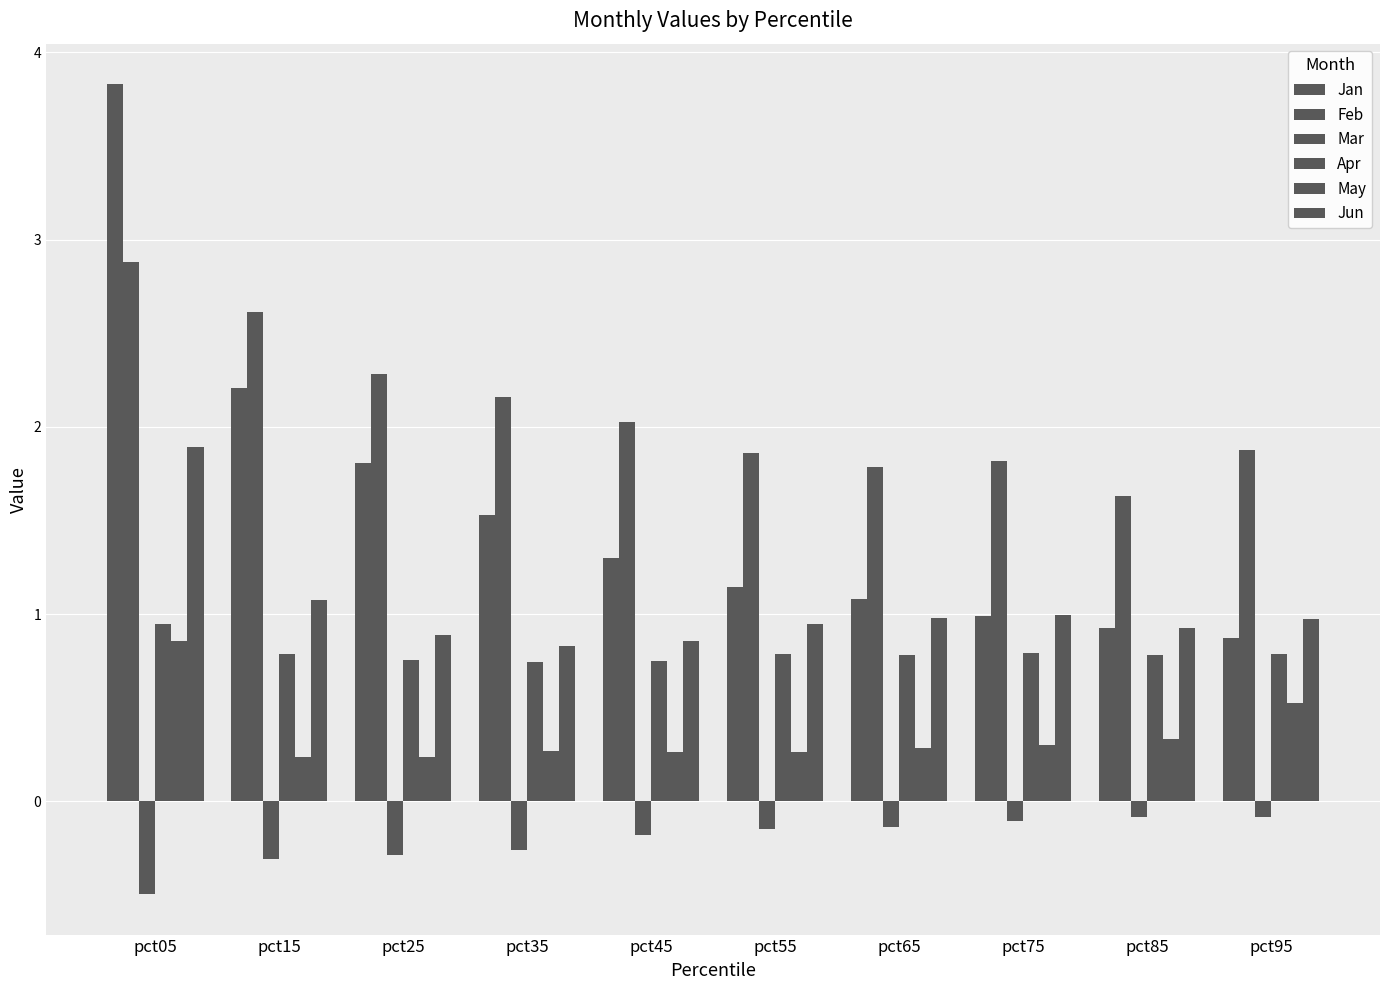

Does the chart contain any negative values?

Yes